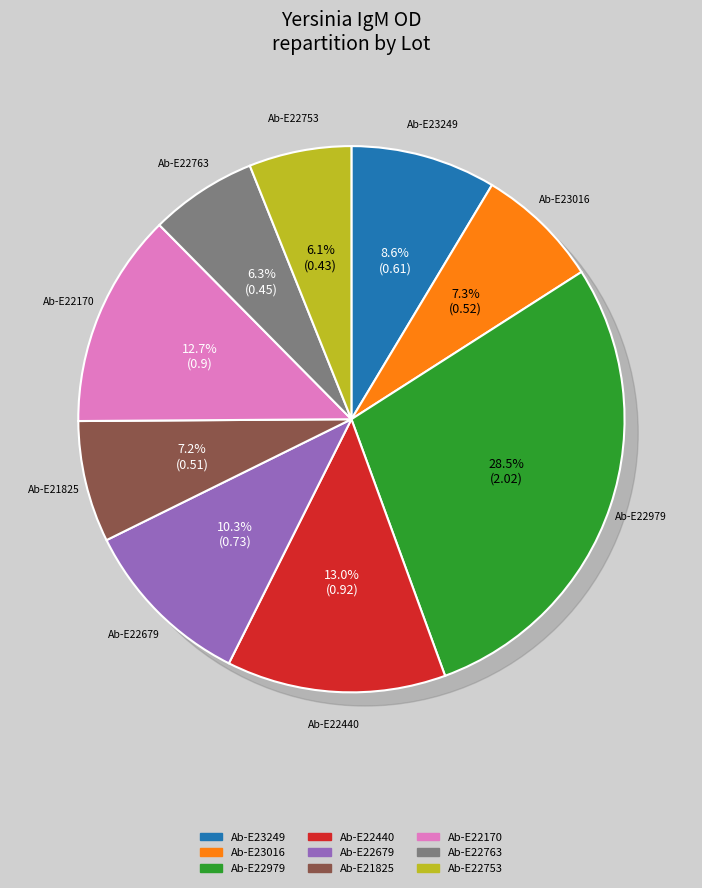

Rank the categories by value from lowest to highest.

Ab-E22753, Ab-E22763, Ab-E21825, Ab-E23016, Ab-E23249, Ab-E22679, Ab-E22170, Ab-E22440, Ab-E22979